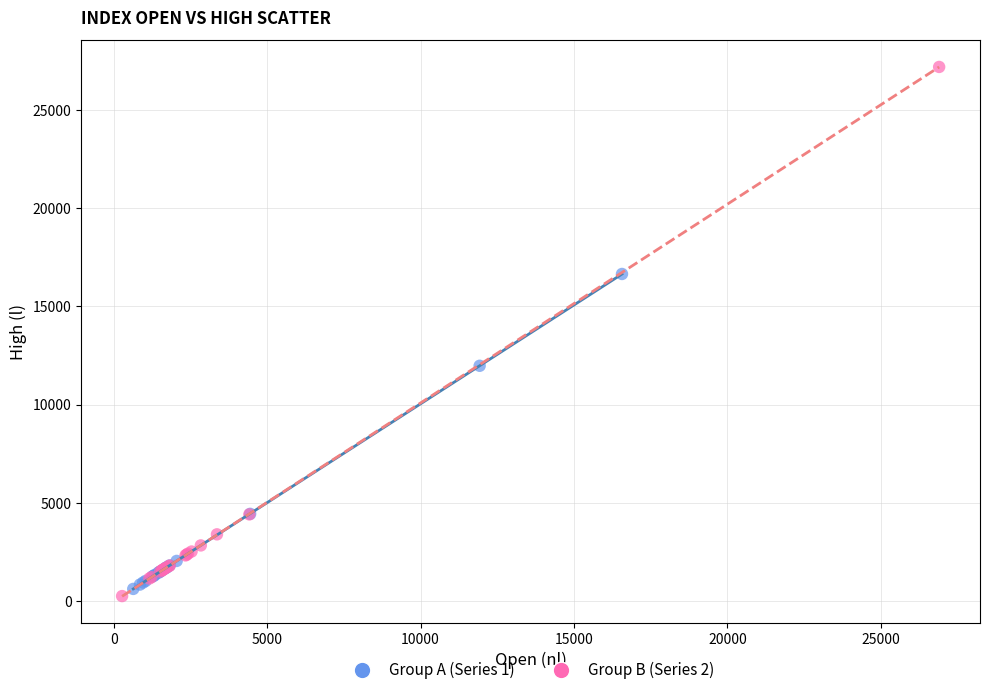

Which series has the widest spread of Y values?

Group B (Series 2)